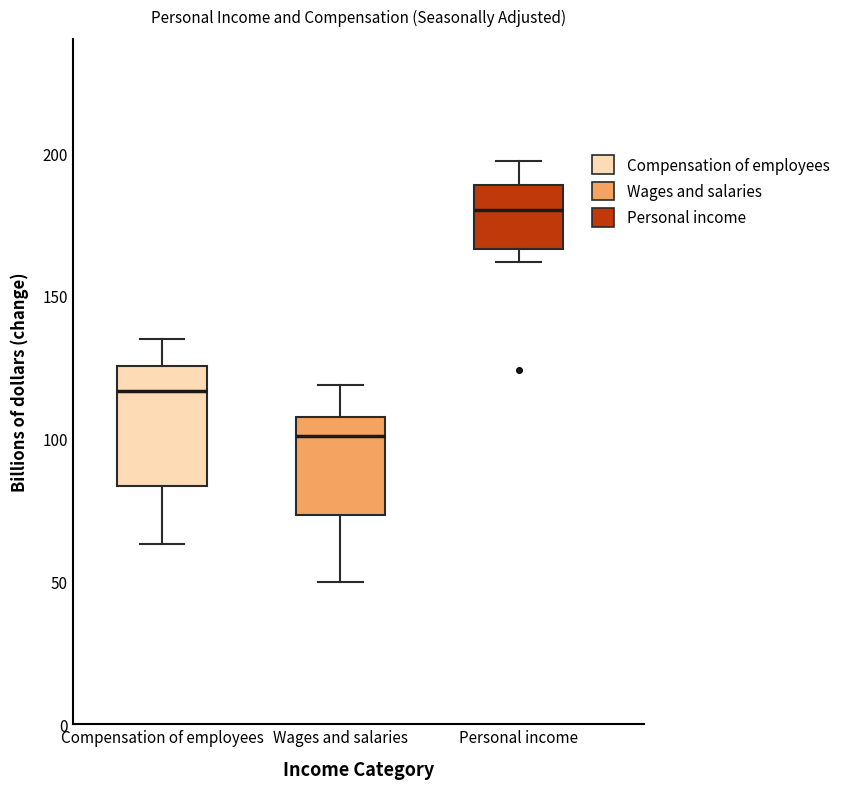

Reading left to right, read every box against the y-axis: the position of its median line, the range the box covers, and the ends of its whiskers. The values are not printed on the chart, so give them approximately, as read against the axis.

Compensation of employees: median 115, box 85 to 125, whiskers 65 to 135
Wages and salaries: median 100, box 75 to 110, whiskers 50 to 120
Personal income: median 180, box 165 to 190, whiskers 160 to 195